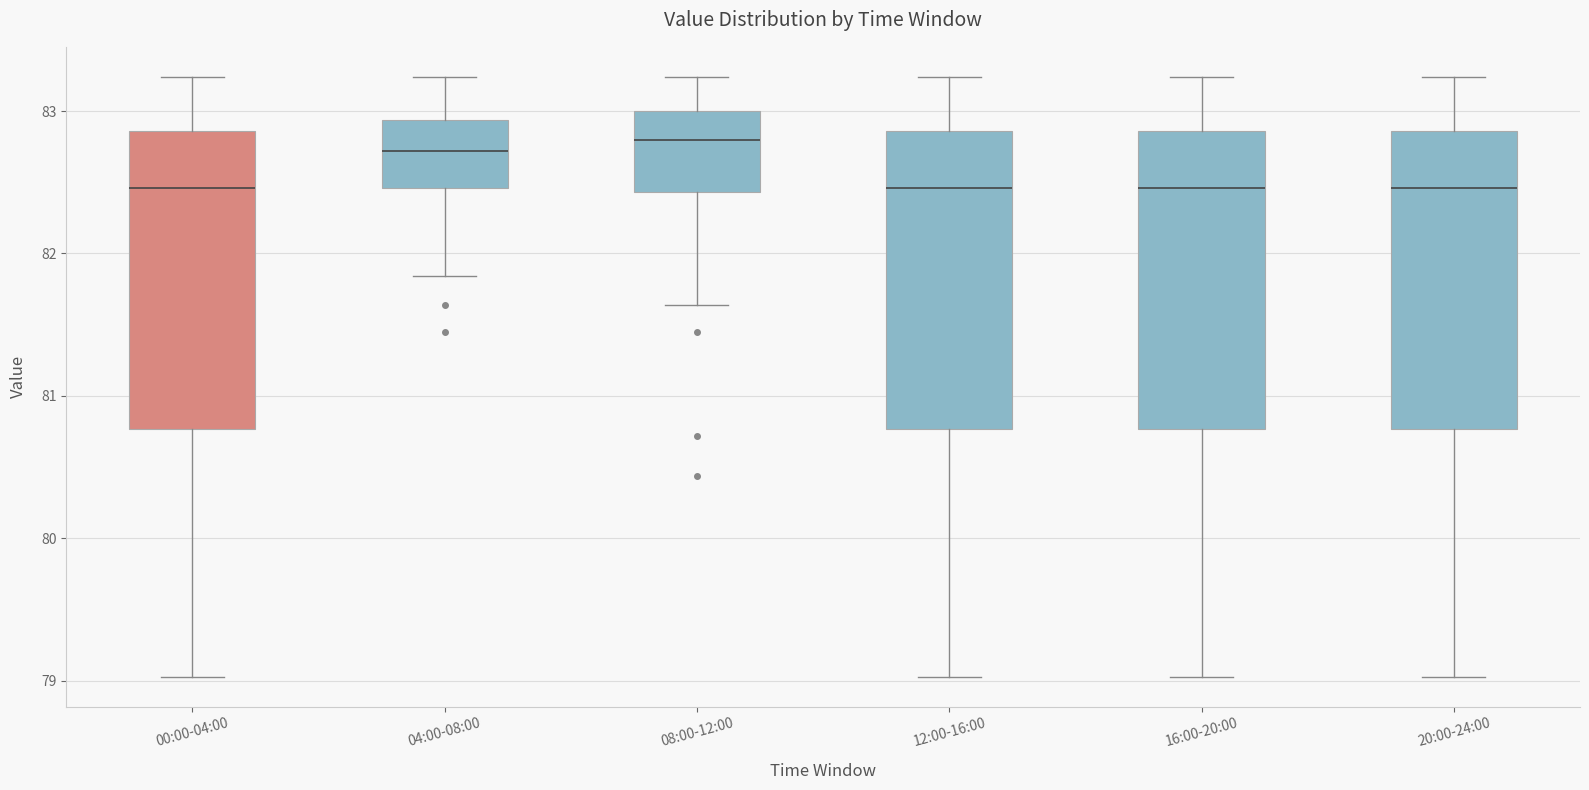

Where does the upper whisker of the box for 16:00-20:00 end on the y-axis? The values are not printed on the chart, so give them approximately, as read against the axis.

83.2